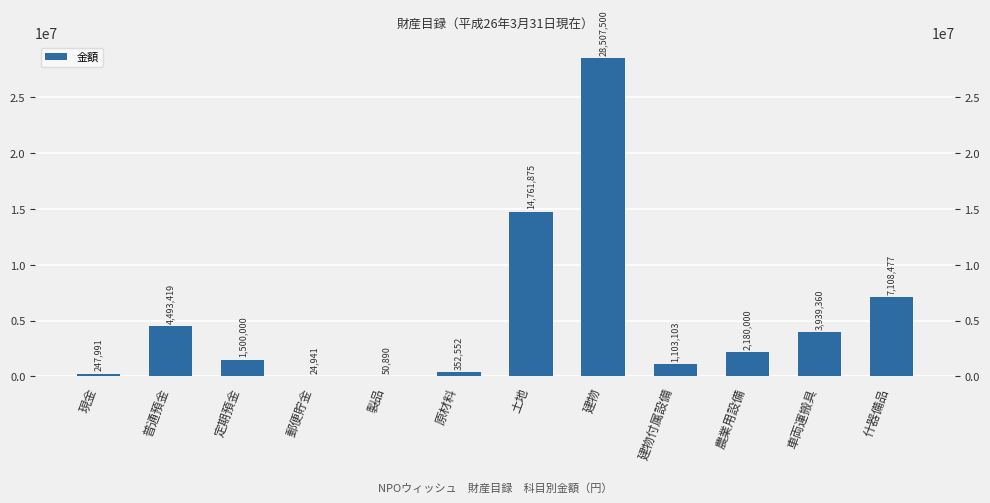

Are the bars horizontal?

No